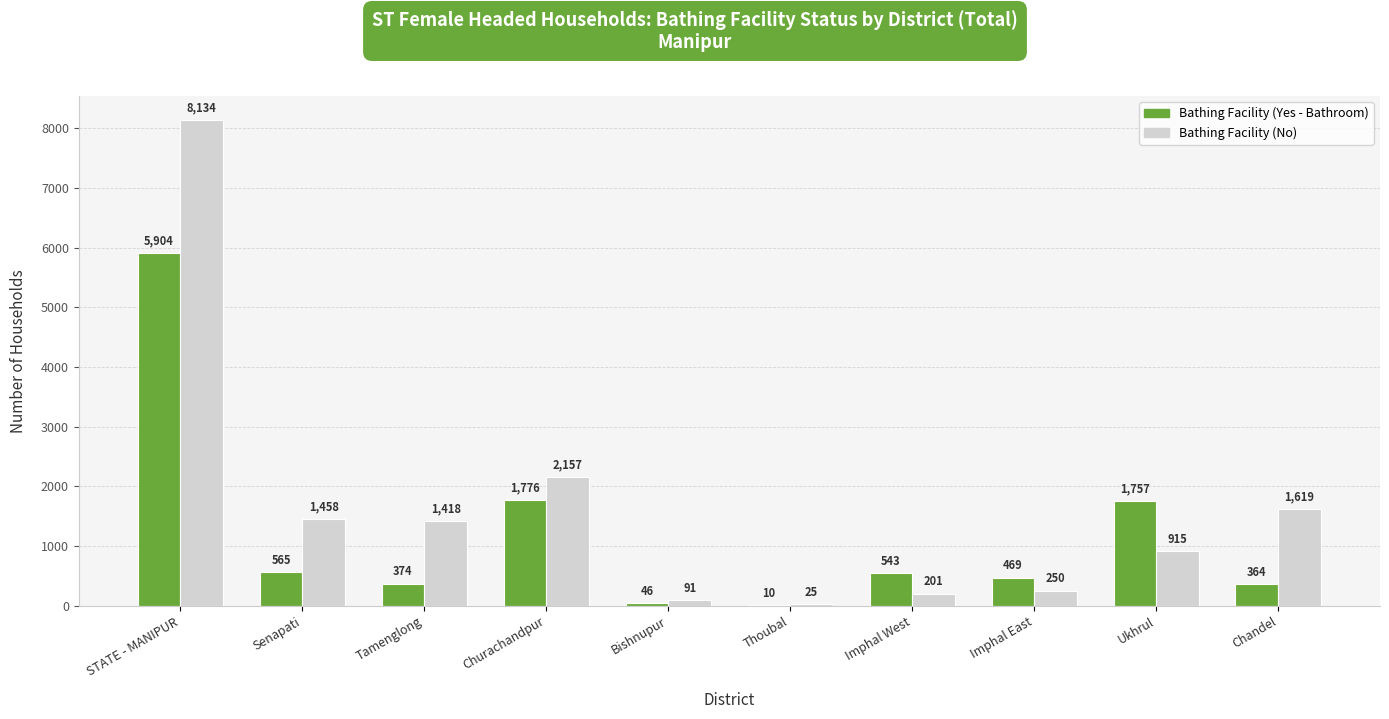

Where is Bathing Facility (No) nearest to the value 4079?

Churachandpur